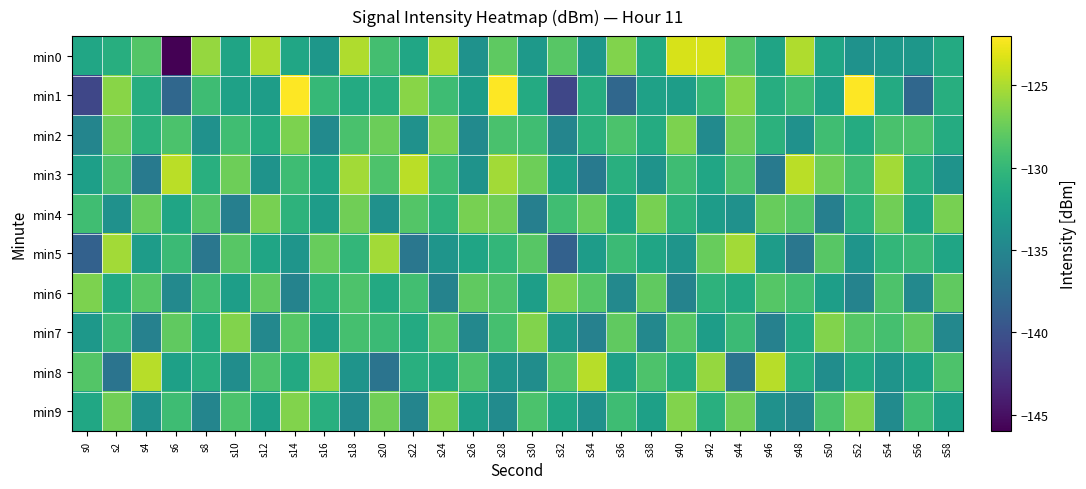

Which series changed the most between s36 and s42?

min1